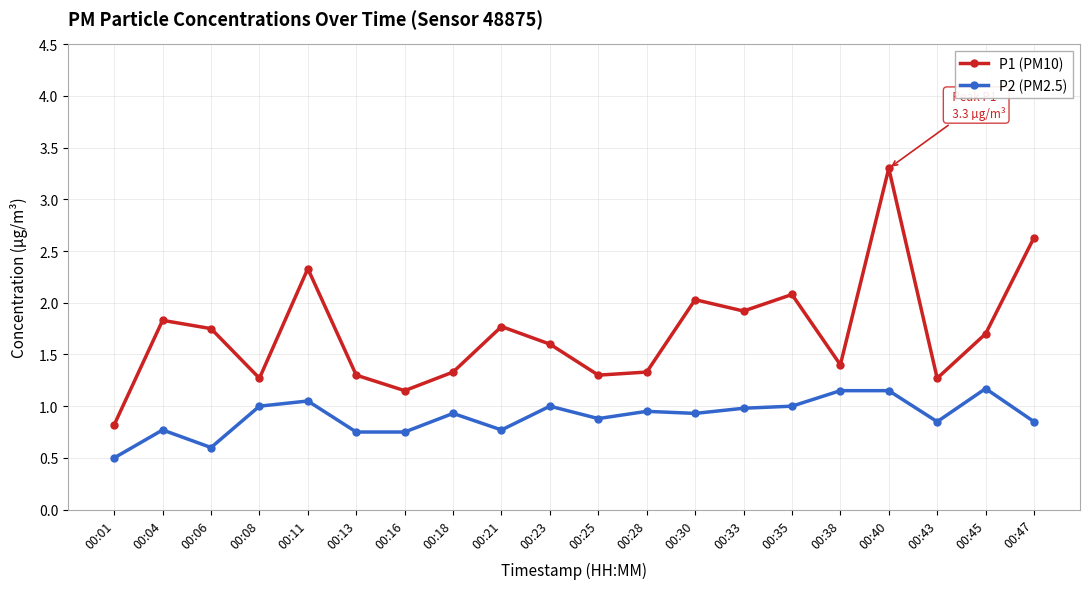

What are all the series names shown in the legend?

P1 (PM10), P2 (PM2.5)